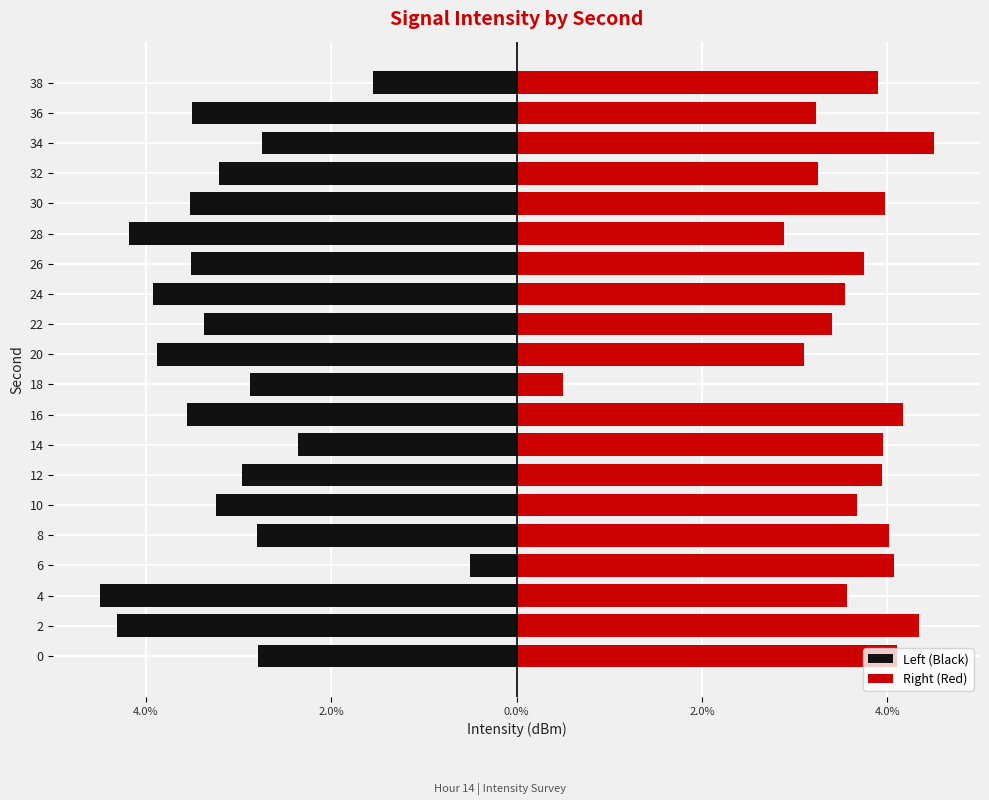

Is the value of Right (Red) at 0 greater than the value of Left (Black) at 6?

Yes